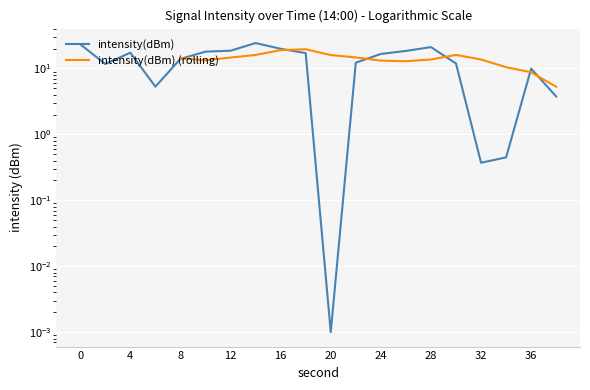

What is the change in value from 2 to 10?

+6.3